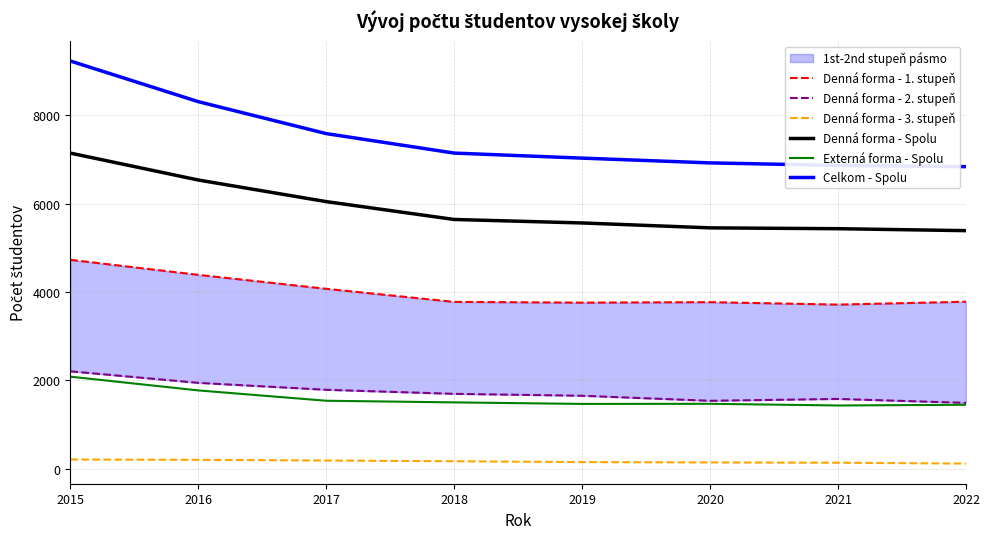

What are all the series names shown in the legend?

Denná forma - 1. stupeň, Denná forma - 2. stupeň, Denná forma - 3. stupeň, Denná forma - Spolu, Externá forma - Spolu, Celkom - Spolu